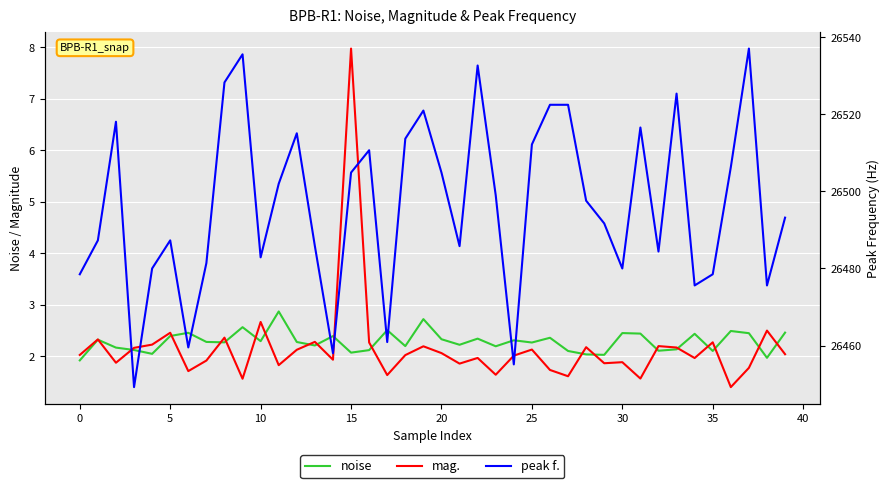

In peak f., how many points are lower than both neighbors (excluding endpoints)?

11